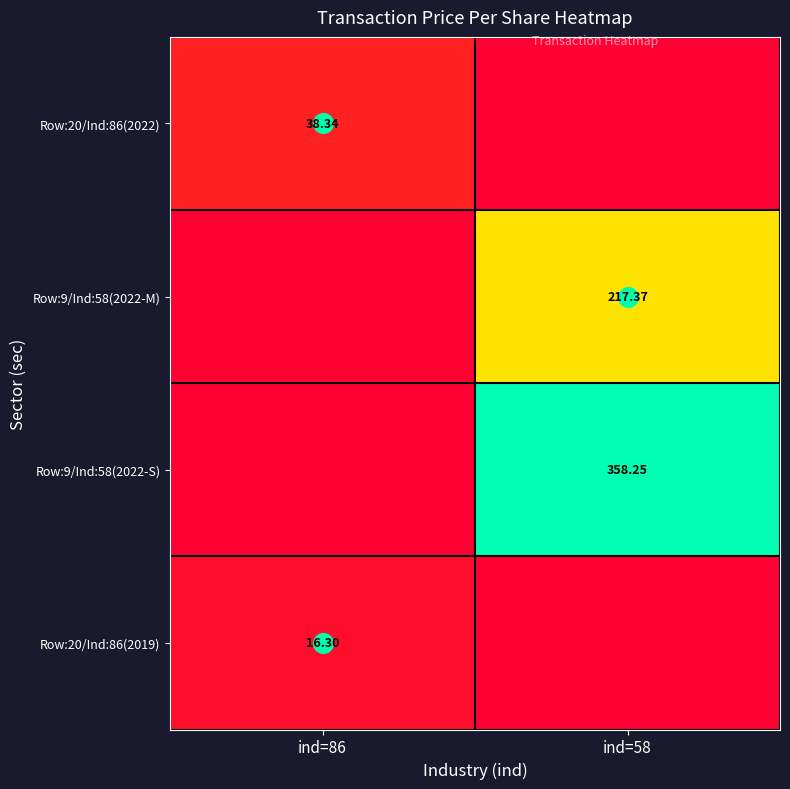

What is the sum of all Row:9/Ind:58(2022-S) values?

358.2